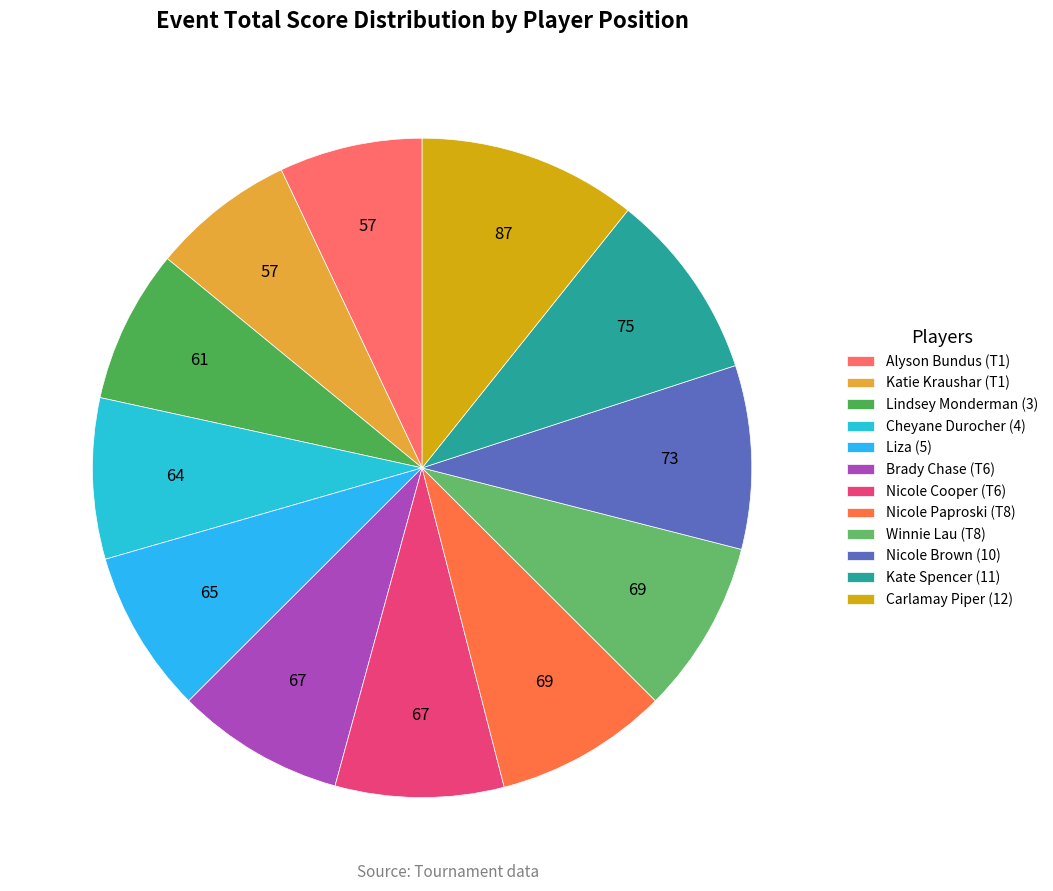

Which category has the biggest portion of the pie?

Carlamay Piper (12)